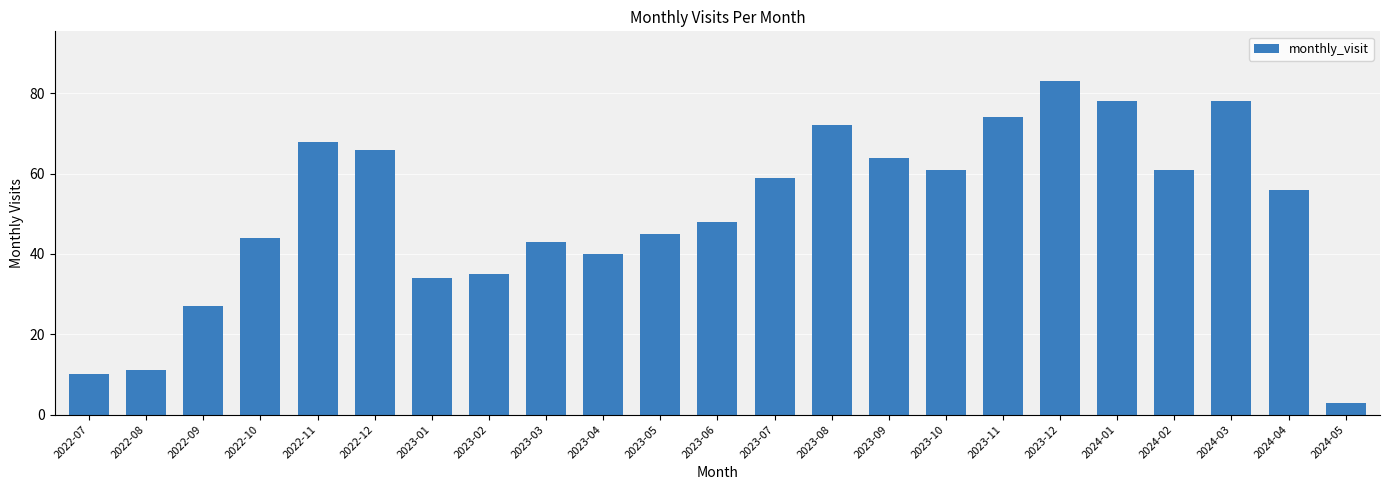

What is the sum of all values?

1160